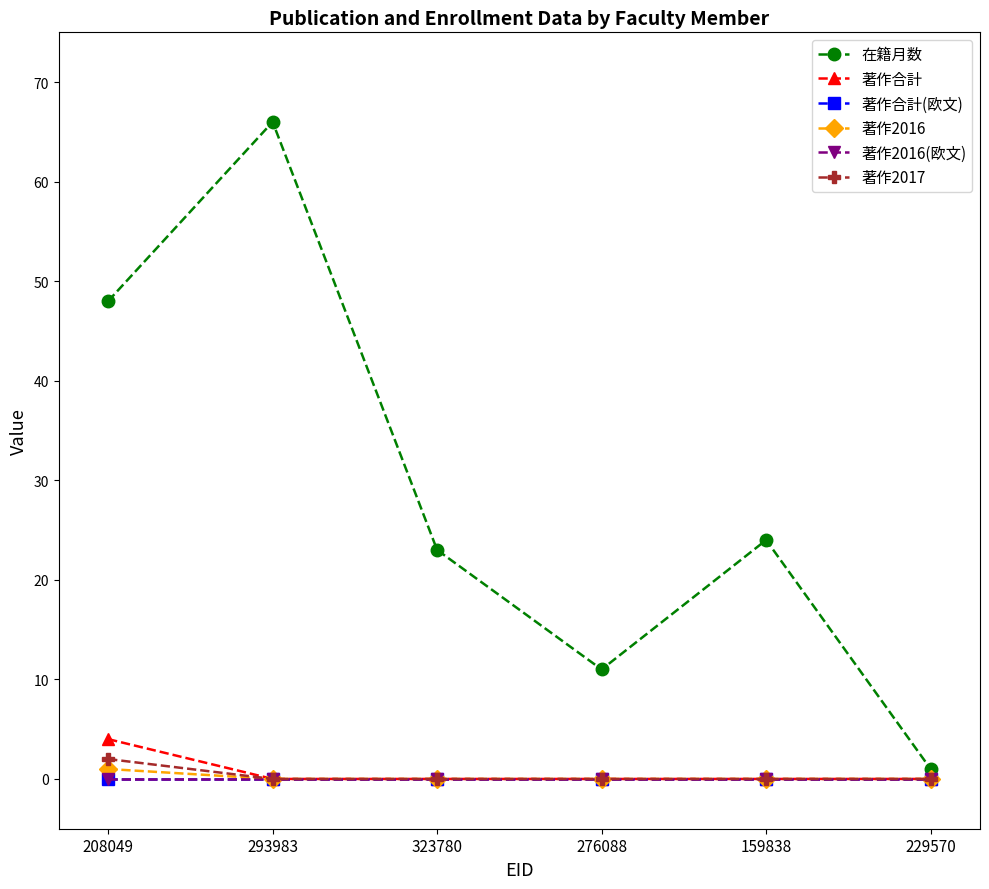

Is this an area chart (filled region under the line)?

No